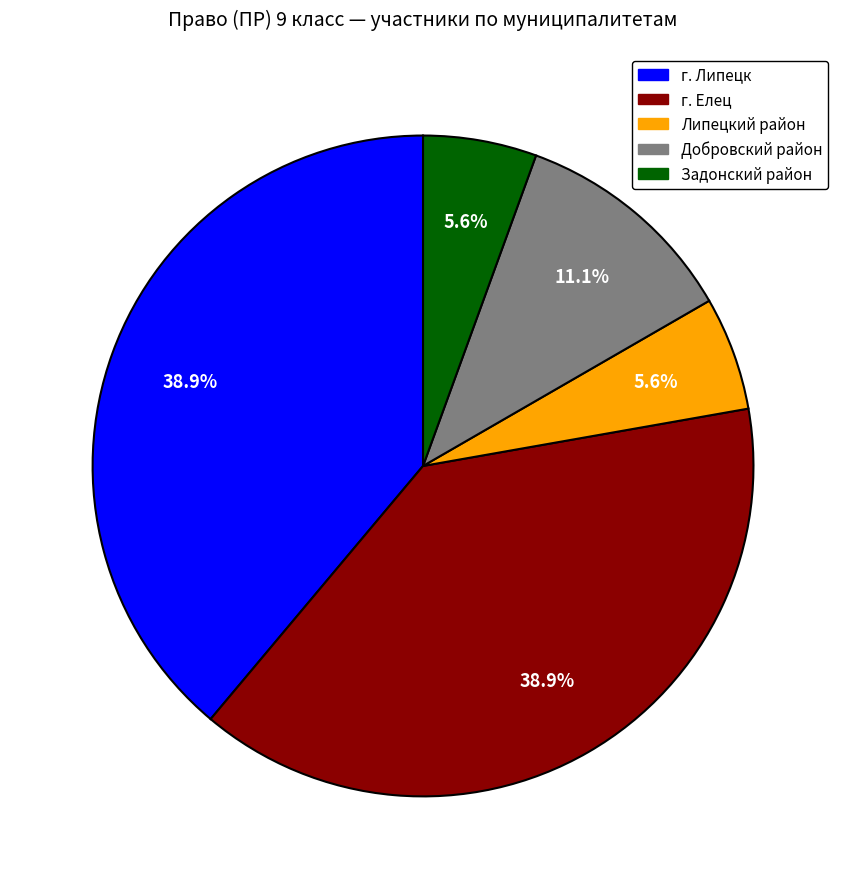

What percentage is the г. Елец slice, to the nearest percent?

39%